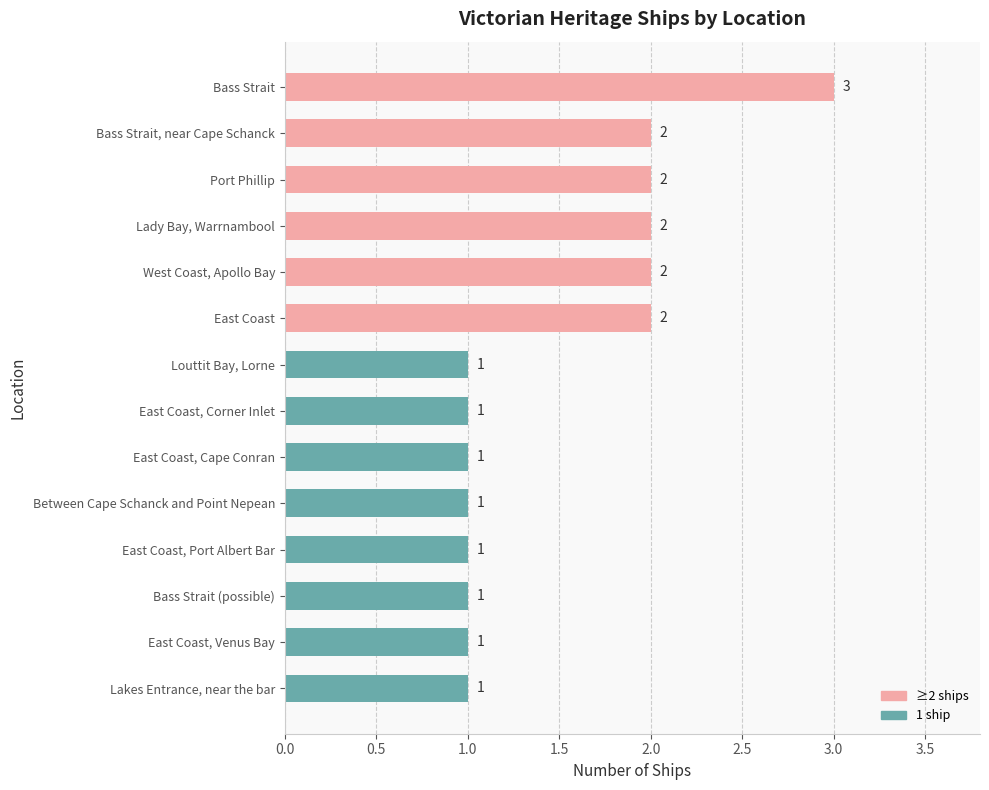

The chart shows a value of 1 at East Coast, Cape Conran. True or false?

True